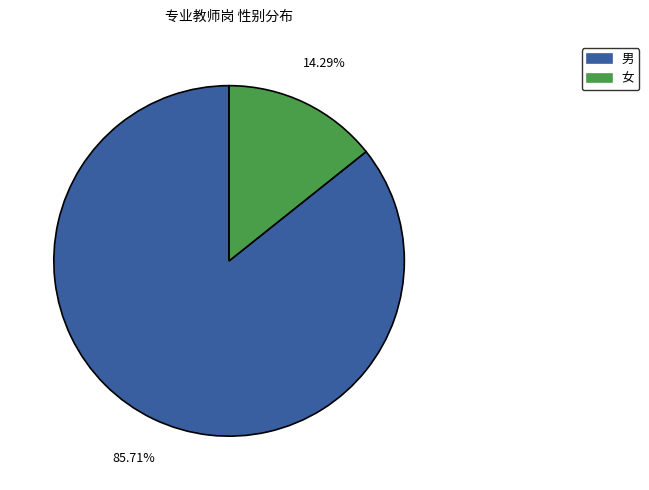

To the nearest percent, what is the difference between the 男 and 女 slice percentages?

71%